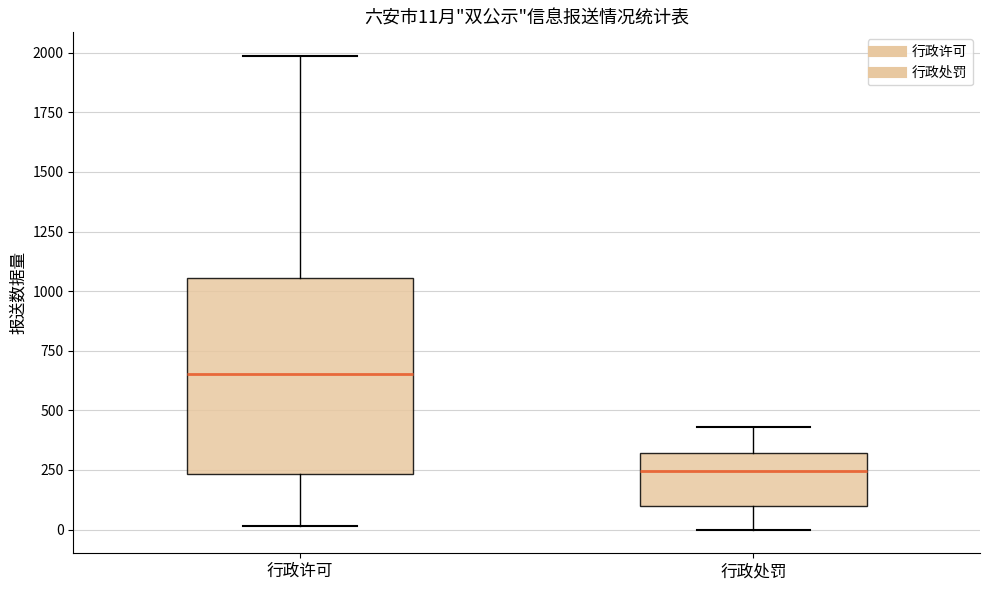

Comparing the boxes themselves (not the whiskers), which one is the tallest?

行政许可